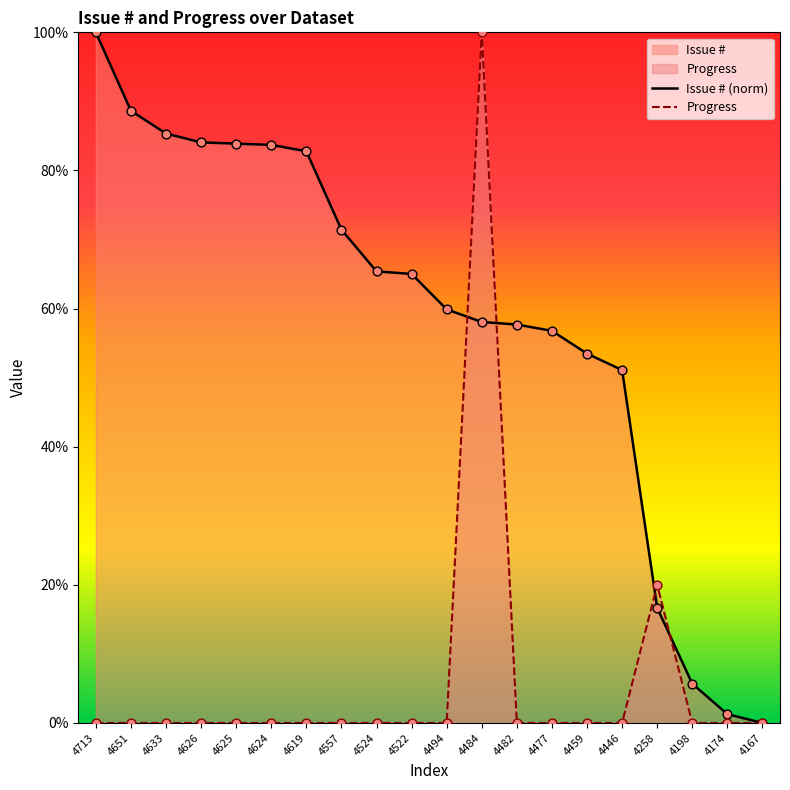

At which category is the sum across all series the highest?

4484